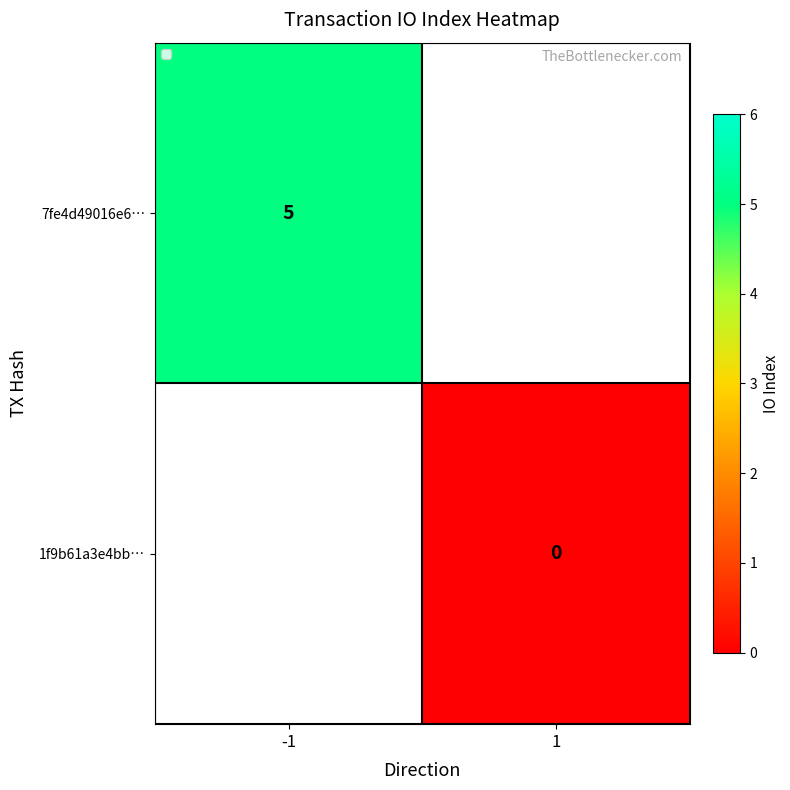

Is the value of 7fe4d49016e6… at -1 greater than the value of 1f9b61a3e4bb… at 1?

Yes